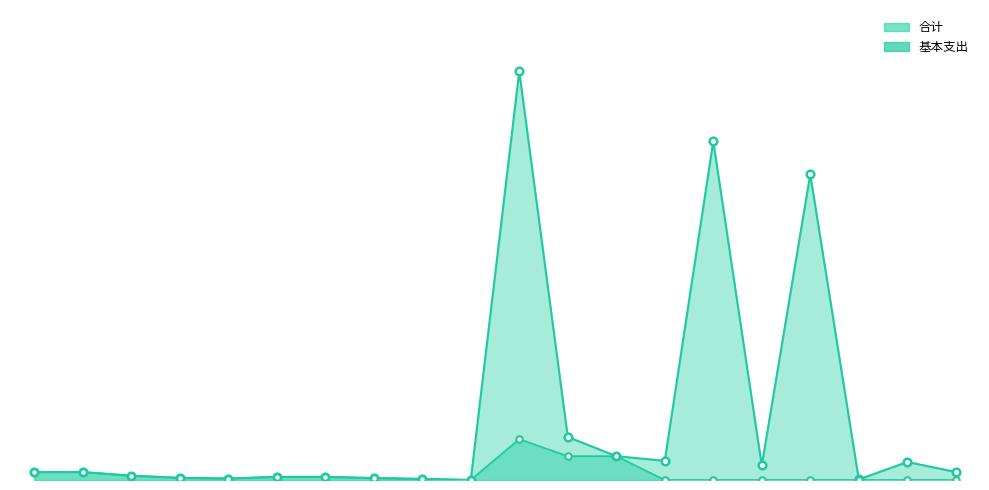

Which series contains the highest Y value?

合计